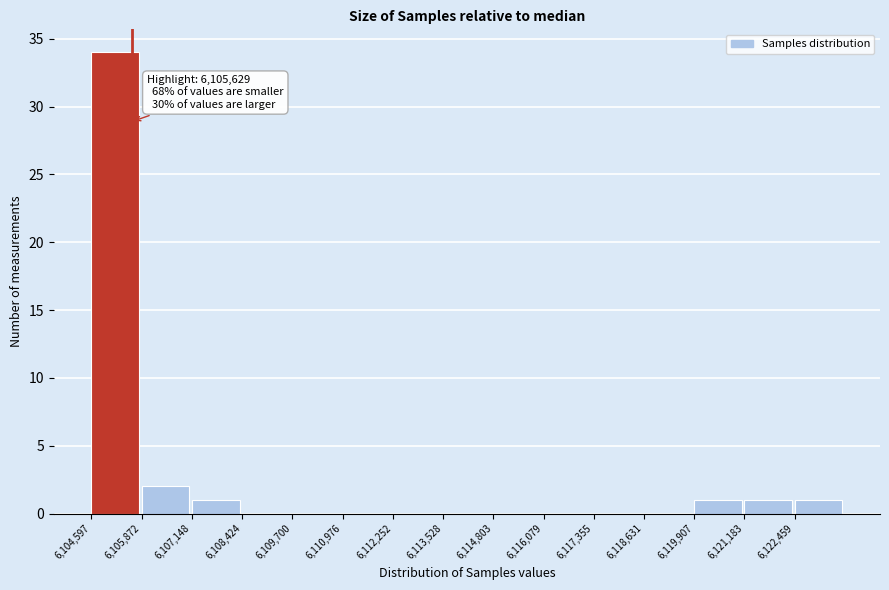

Over which range of the x-axis is the bar tallest?

6104600 to 6105800